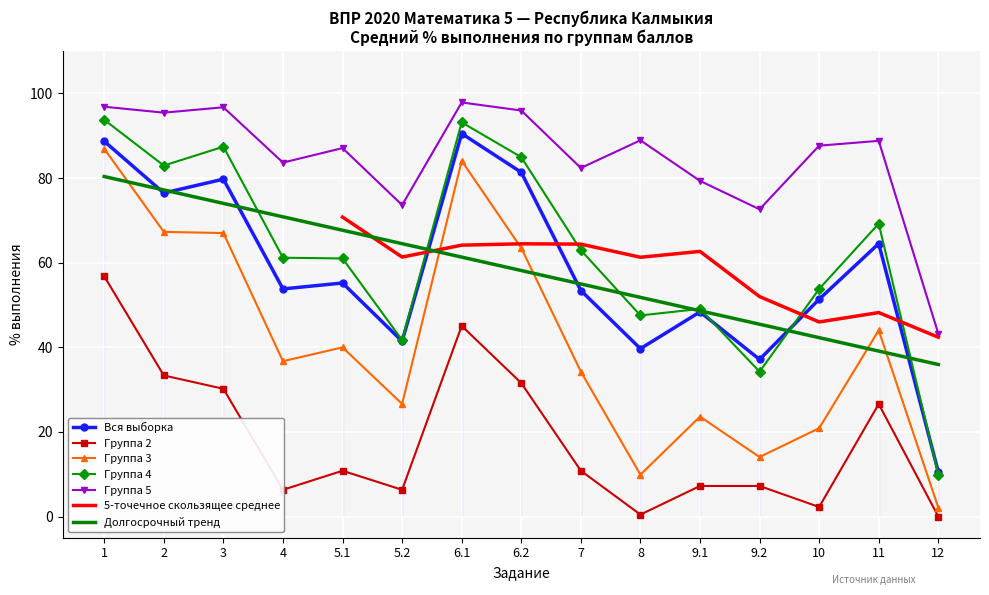

List the labels in order of Группа 5 value, largest first.

6.1, 1, 3, 6.2, 2, 8, 11, 10, 5.1, 4, 7, 9.1, 5.2, 9.2, 12